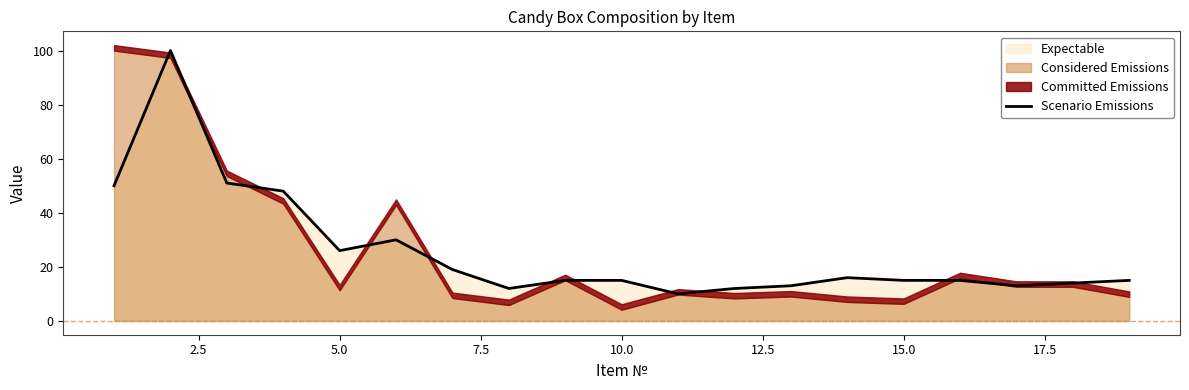

What is the maximum value for Scenario Emissions?

100